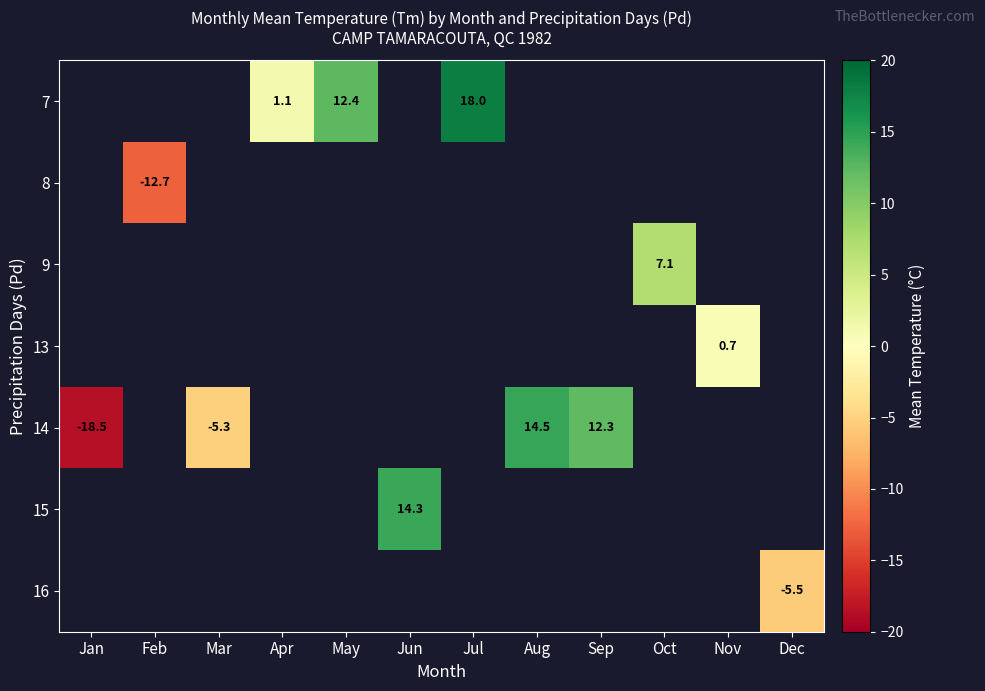

What is the difference between the 14 values at Sep and Aug?

2.2